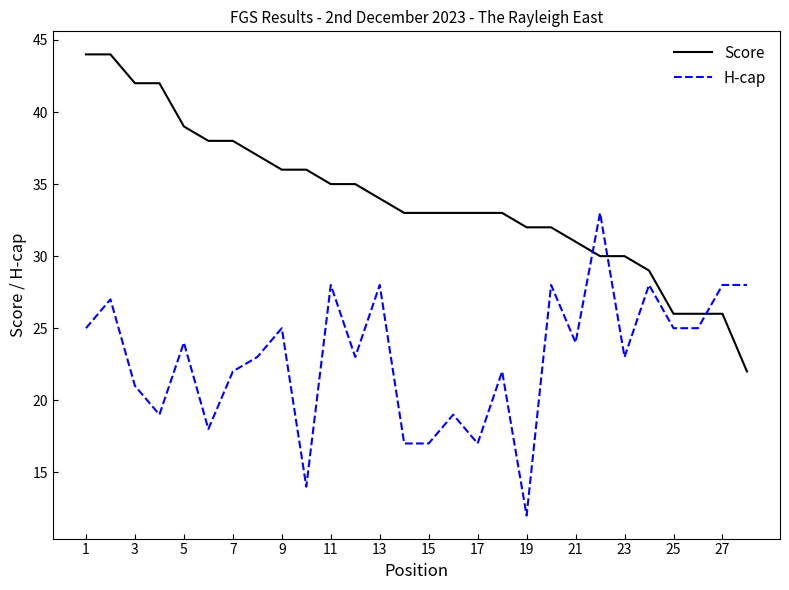

Does the chart display data point markers on the line(s)?

No